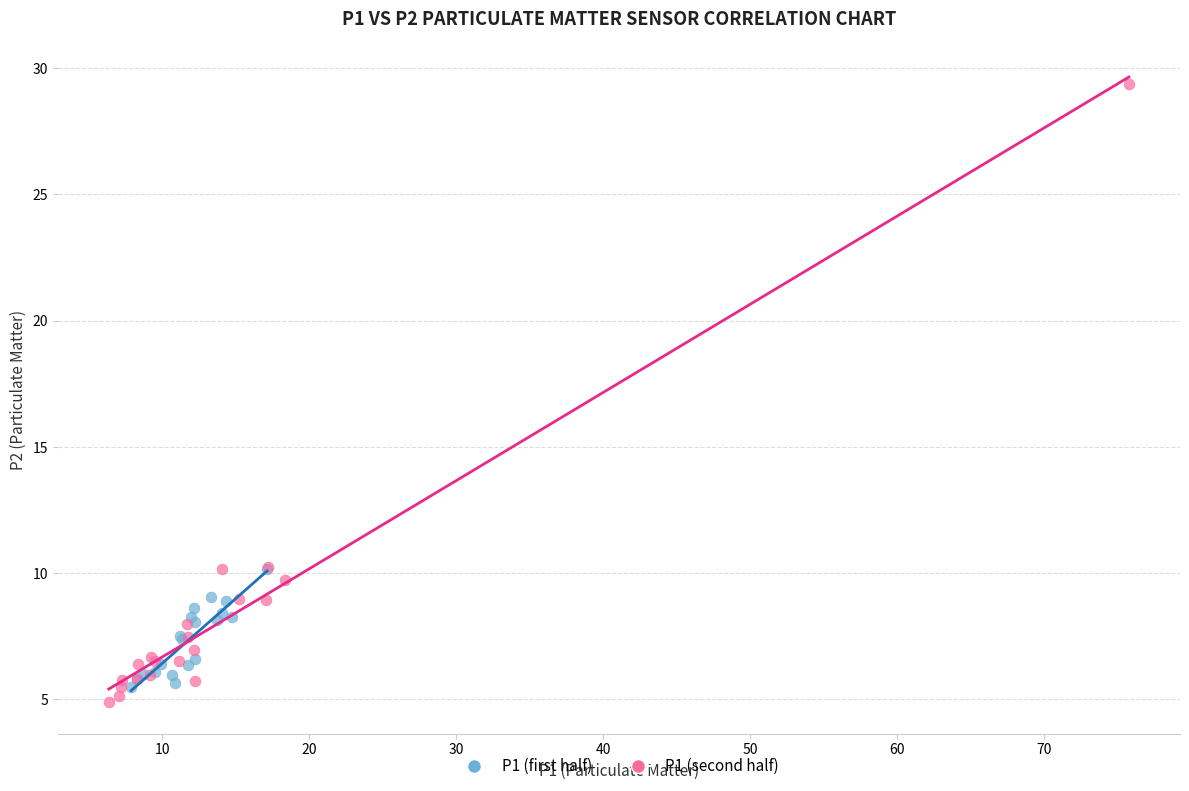

Which series has the largest Y range (max minus min)?

P1 (second half)